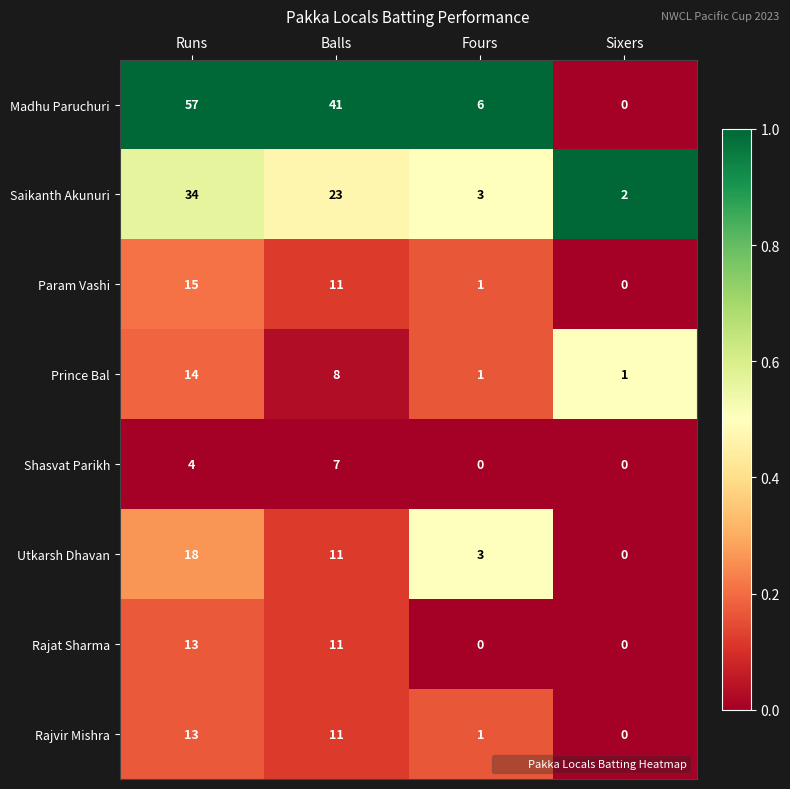

At how many categories does at least one series exceed 0?

4